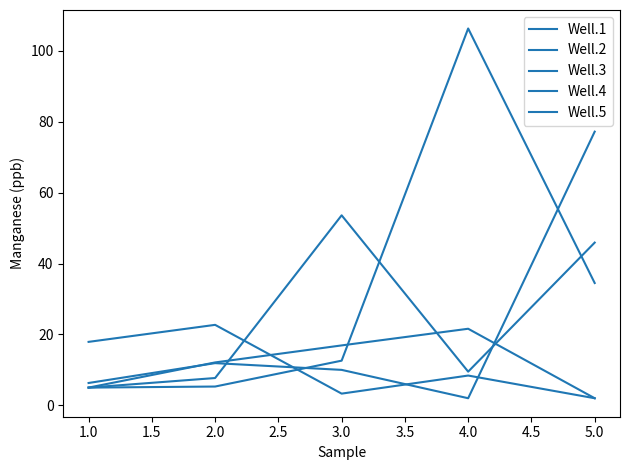

At how many categories does at least one series exceed 9?

5